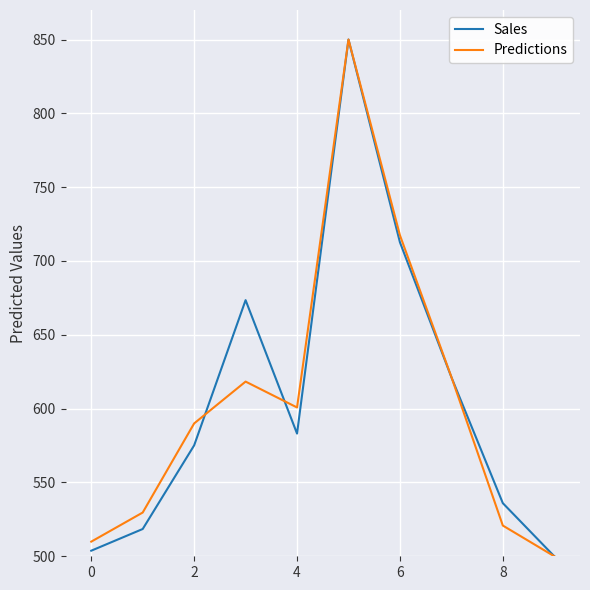

What is the minimum value shown in the chart?

500.0